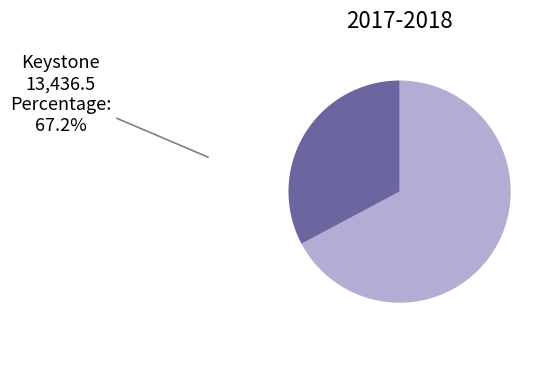

Is there any slice that represents more than half of the pie?

Yes